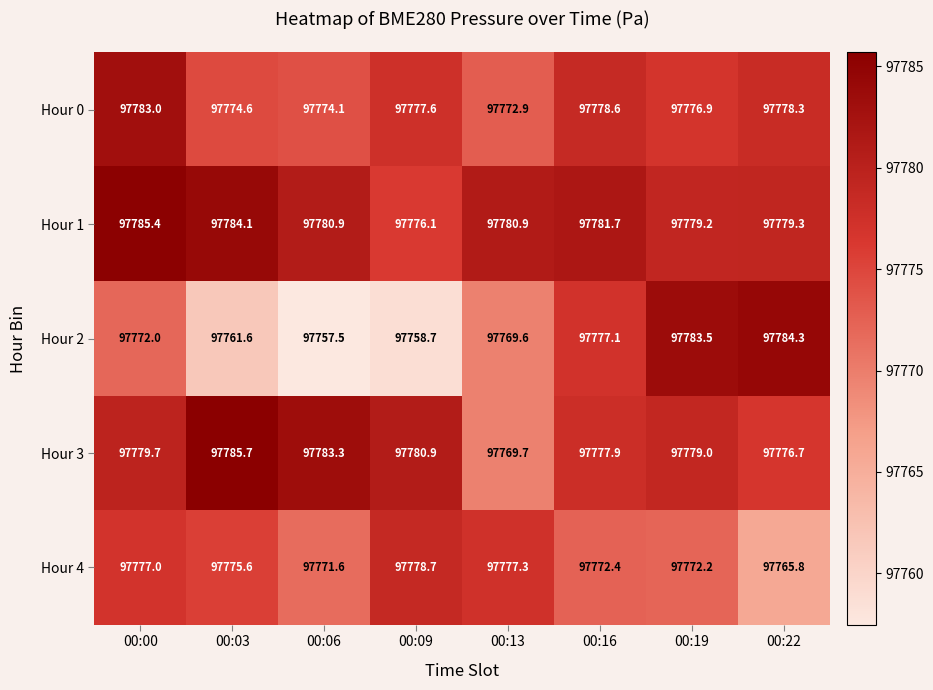

Which series changed the most between 00:09 and 00:22?

Hour 2